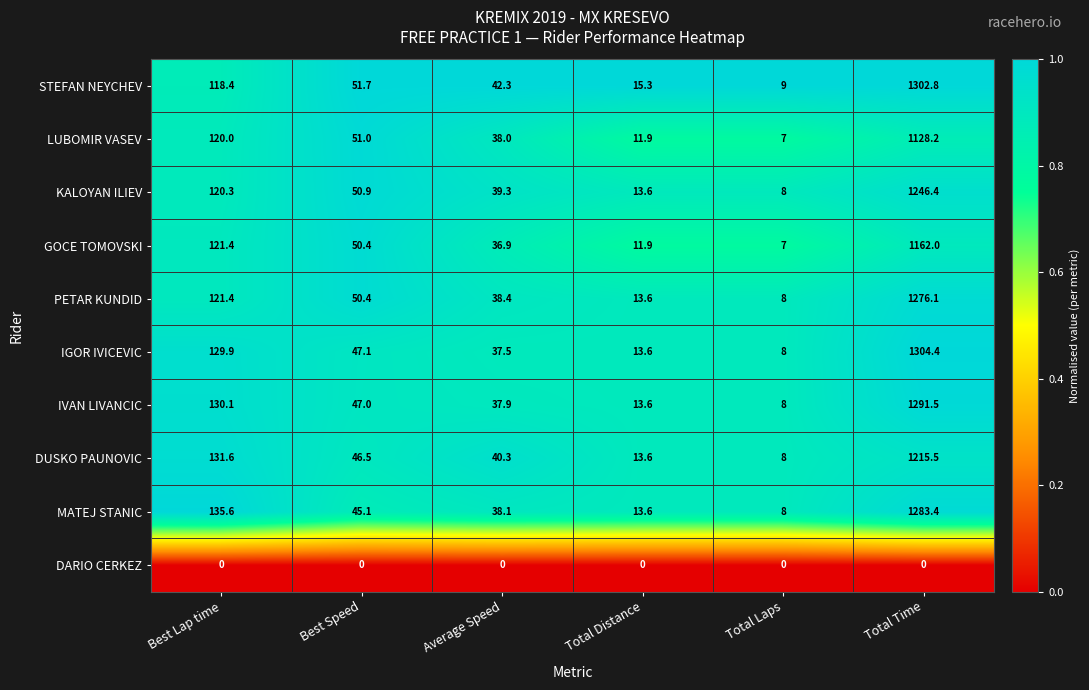

What is the greatest value displayed?

1304.4